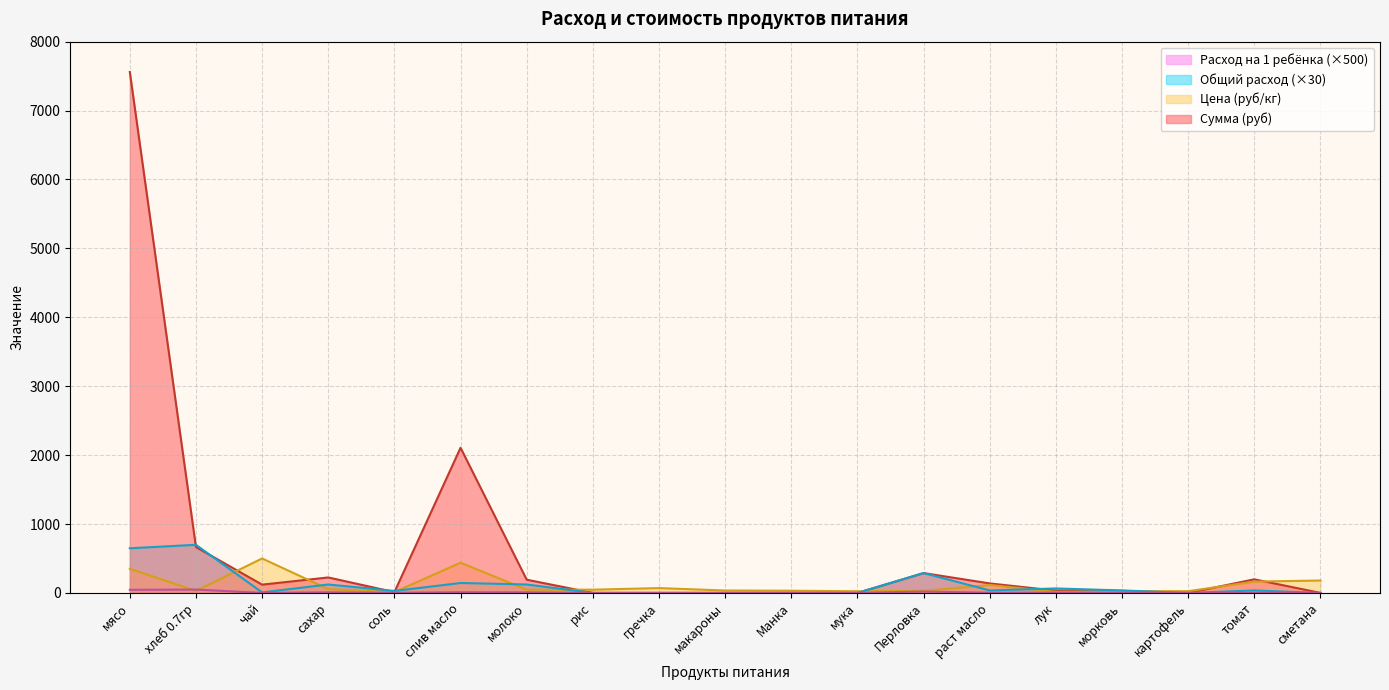

Is it true that Расход на 1 ребёнка (кг) equals 2.0 at соль?

True